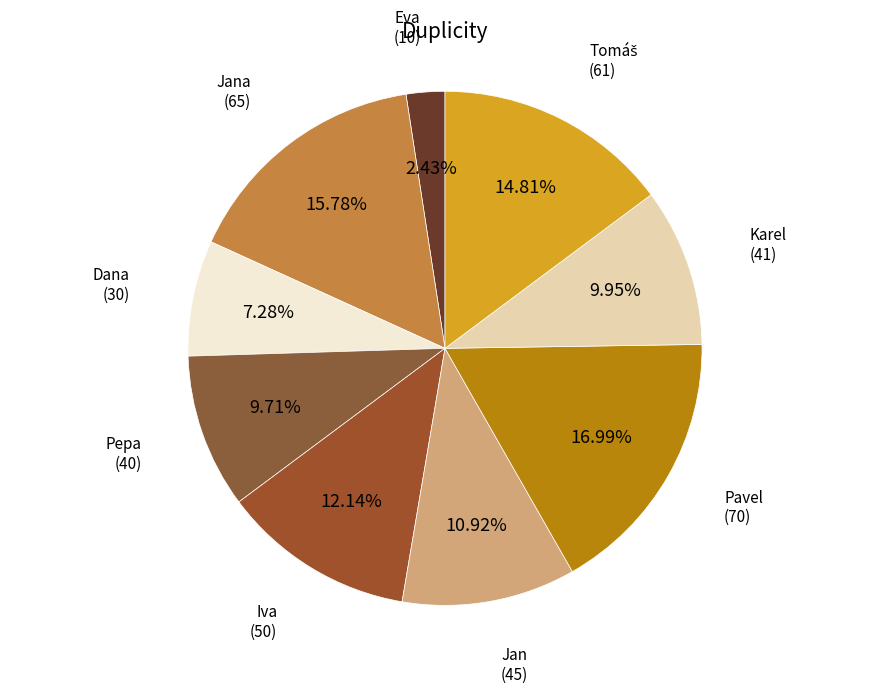

What portion of the pie excludes Pavel?

83.0%